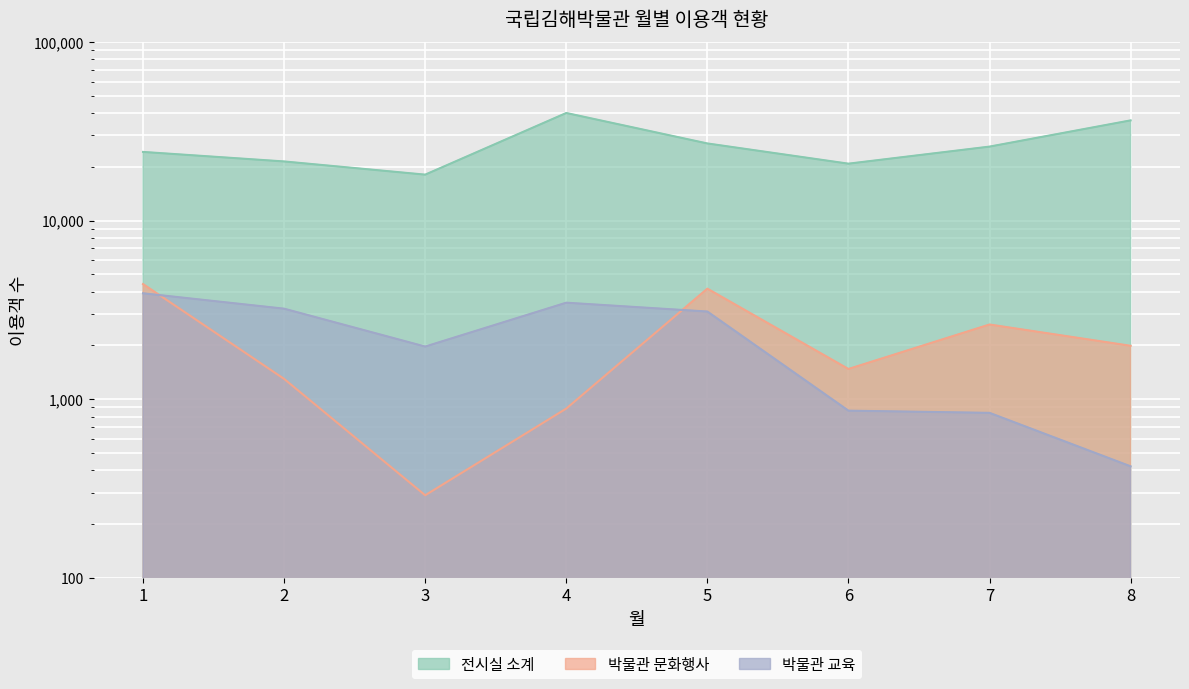

How many values in the 박물관 문화행사 series are below 1992?

4